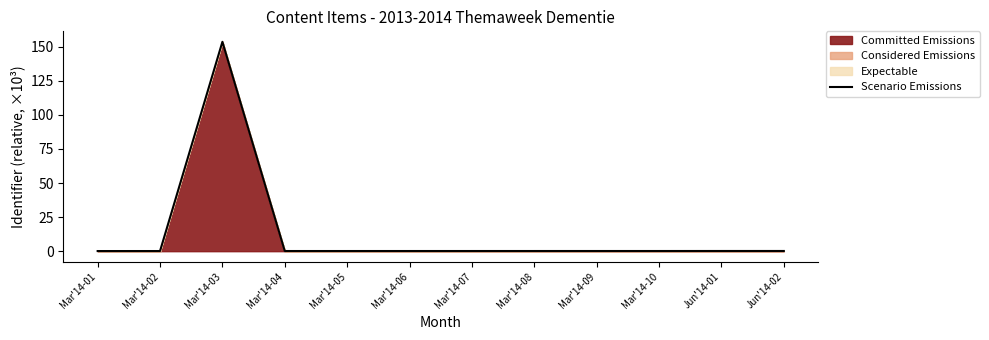

What value does the data have at Mar'14-06?

0.1